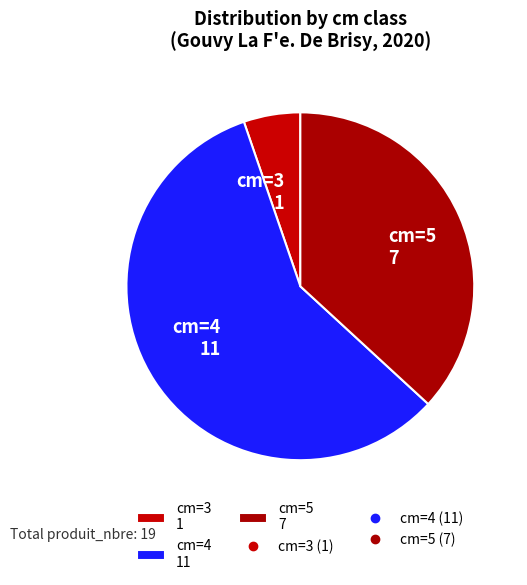

How many segments does this pie chart have?

3